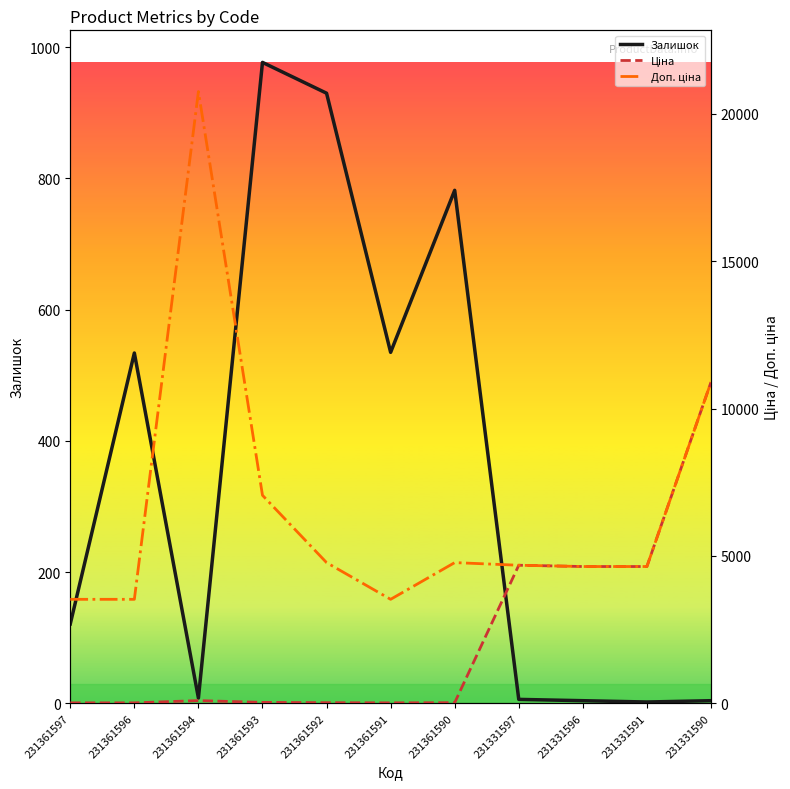

Which series has the largest range (max minus min)?

Доп. ціна